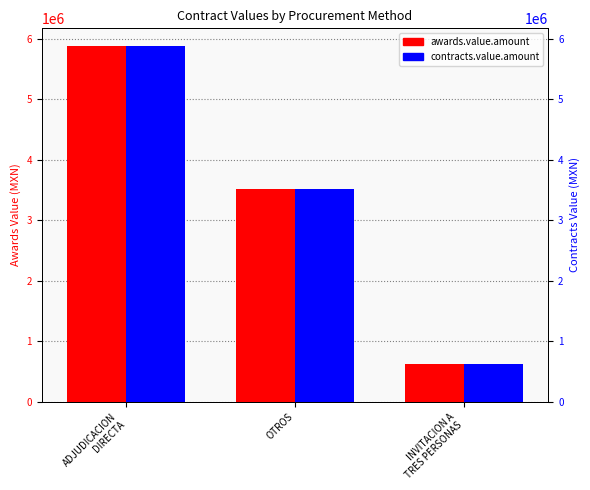

What is the total value across all series at ADJUDICACION
DIRECTA?

11762021.1